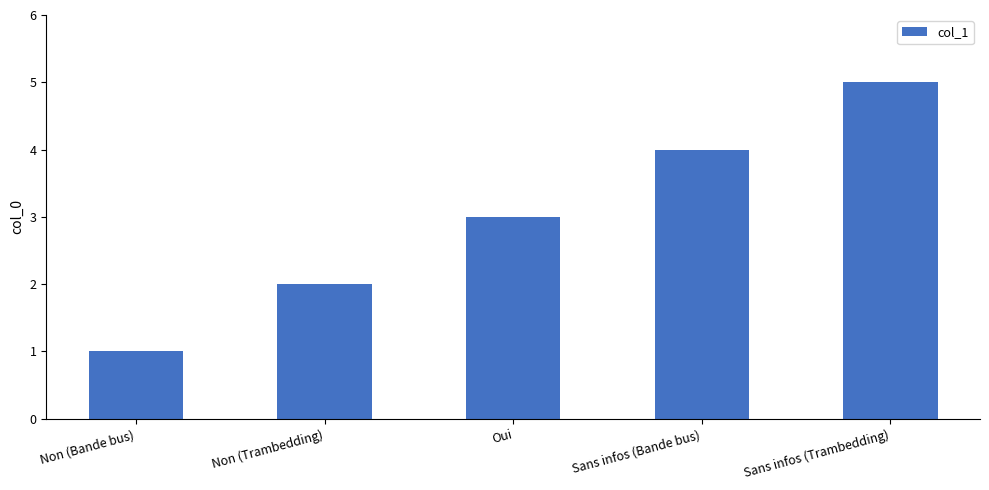

Rank the categories by value from lowest to highest.

Non (Bande bus), Non (Trambedding), Oui, Sans infos (Bande bus), Sans infos (Trambedding)